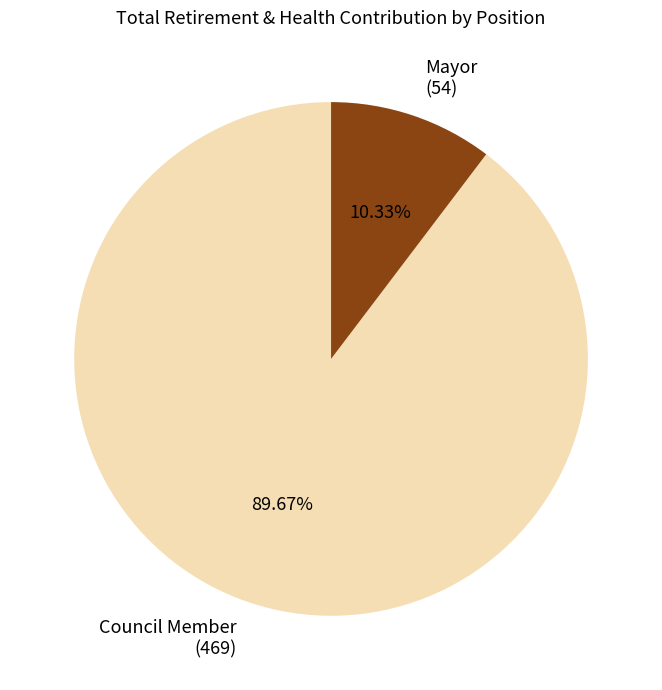

What is the ratio of the value at Council Member (469) to the value at Mayor (54)?

8.7